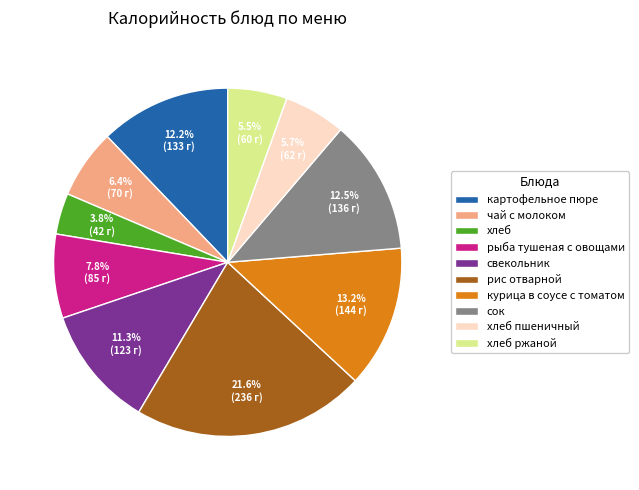

What portion of the pie excludes хлеб?

96.2%